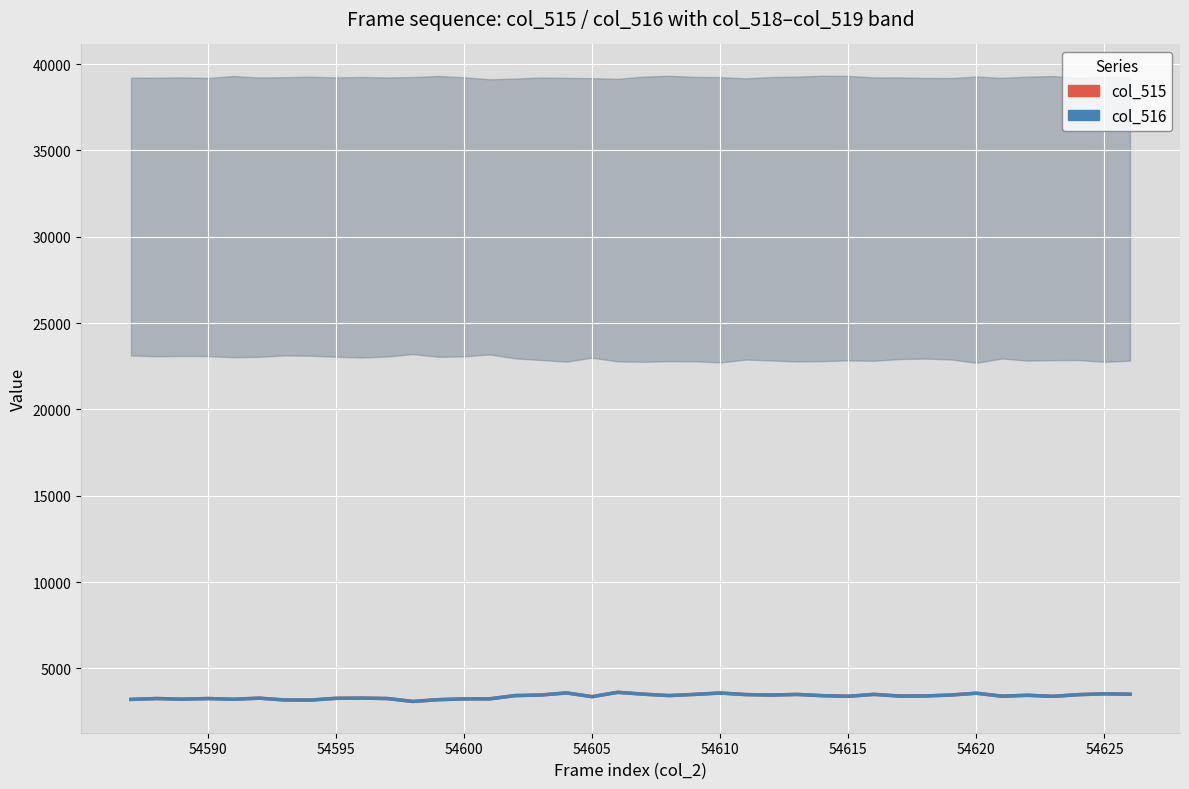

True or false: col_516 (Reservoir Growth) and col_515 (Contemporary) intersect in this chart.

False